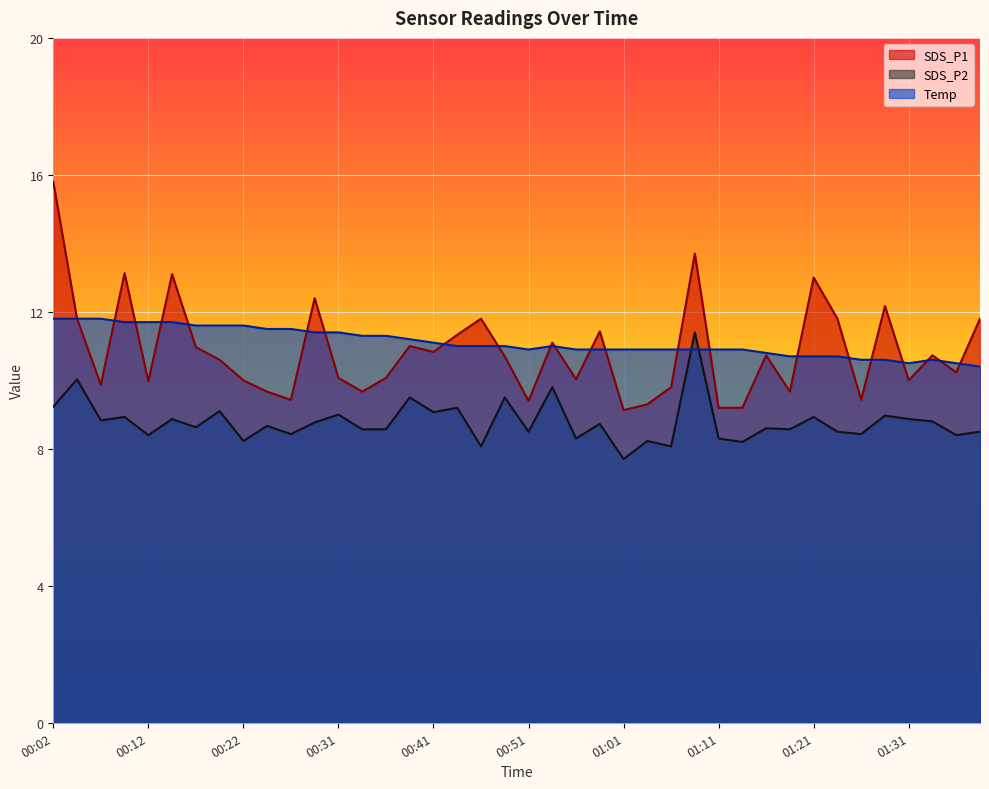

True or false: SDS_P1 has a value of 11.8 at 00:04.

True